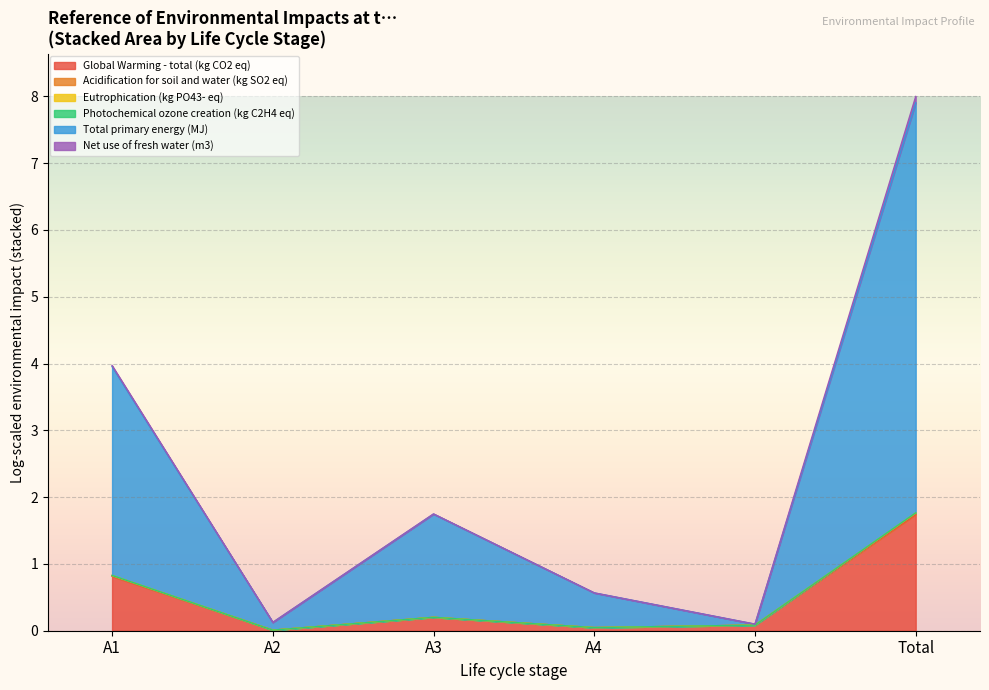

Read the Eutrophication (kg PO43- eq) value at C3.

0.1